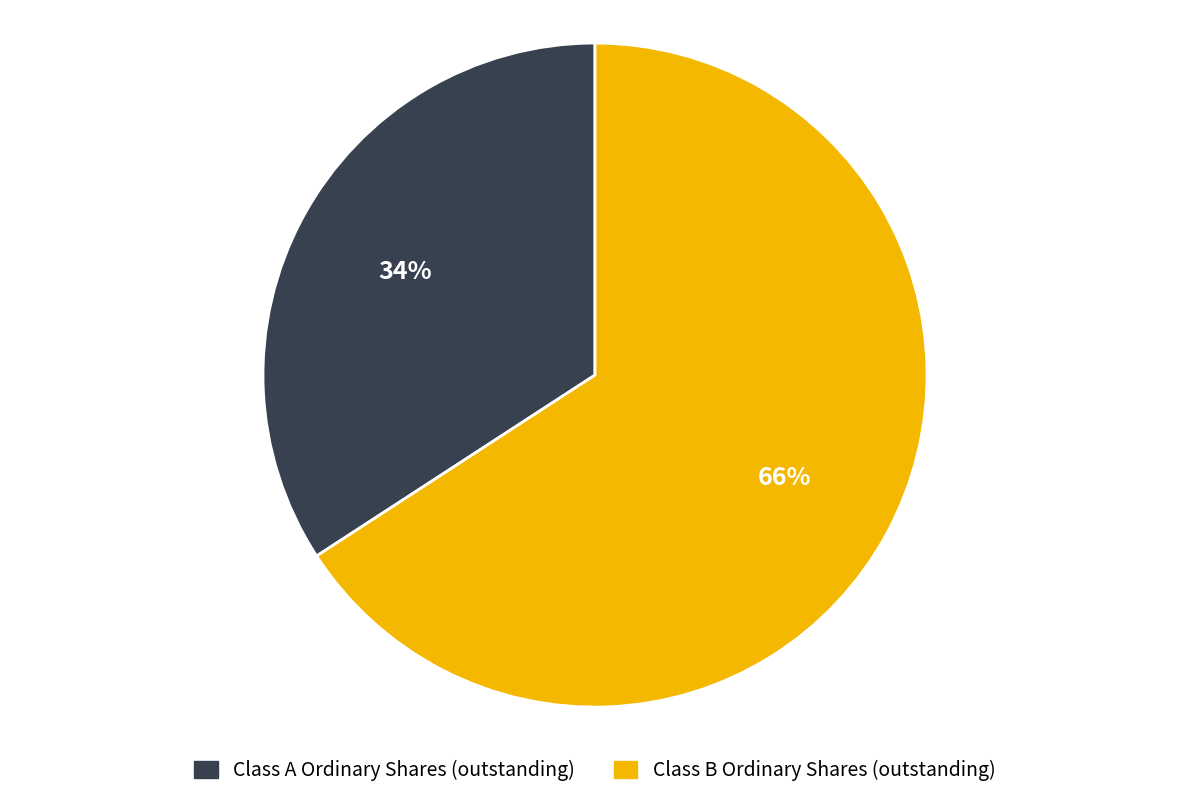

What percentage is the Class A Ordinary Shares (outstanding) slice, to the nearest percent?

34%